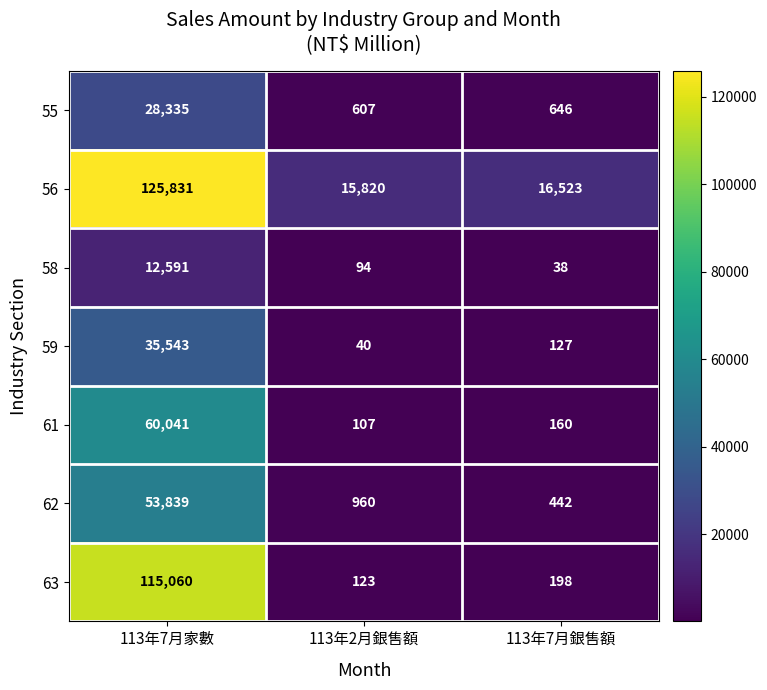

At how many categories does at least one series exceed 10801?

3